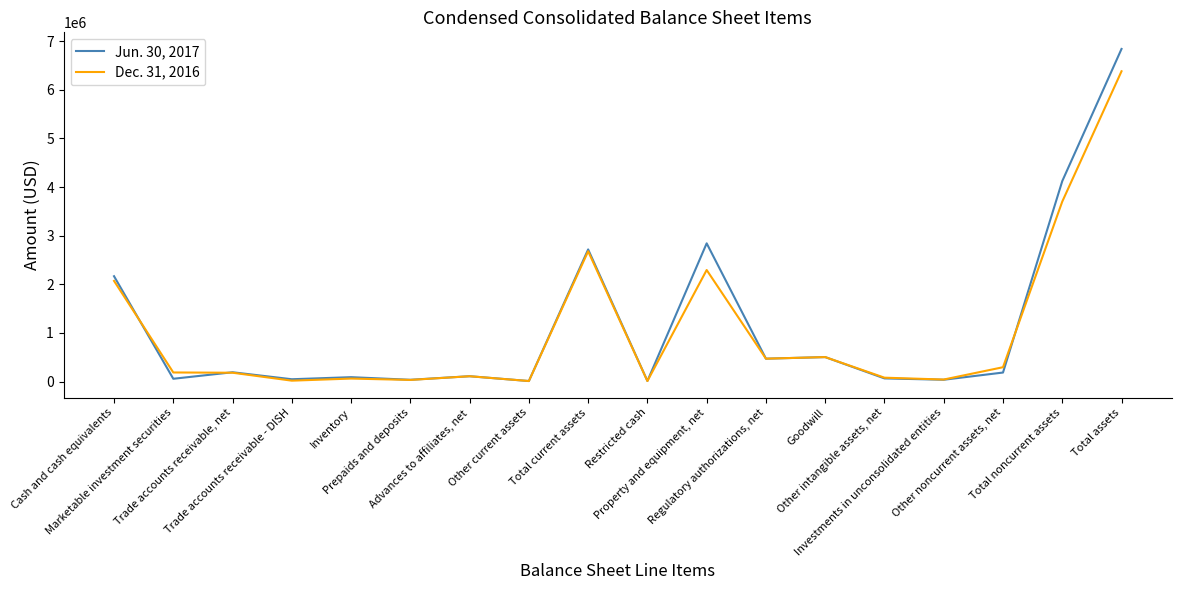

What is the average value of the Jun. 30, 2017 series?

1140098